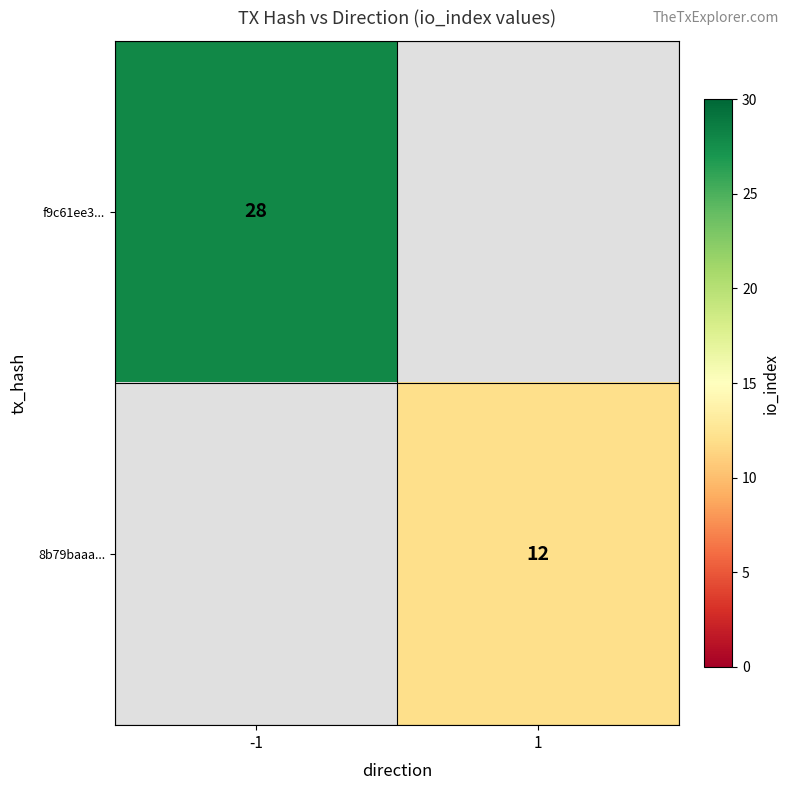

The value of 8b79baaa... at 1 is 19. True or false?

False